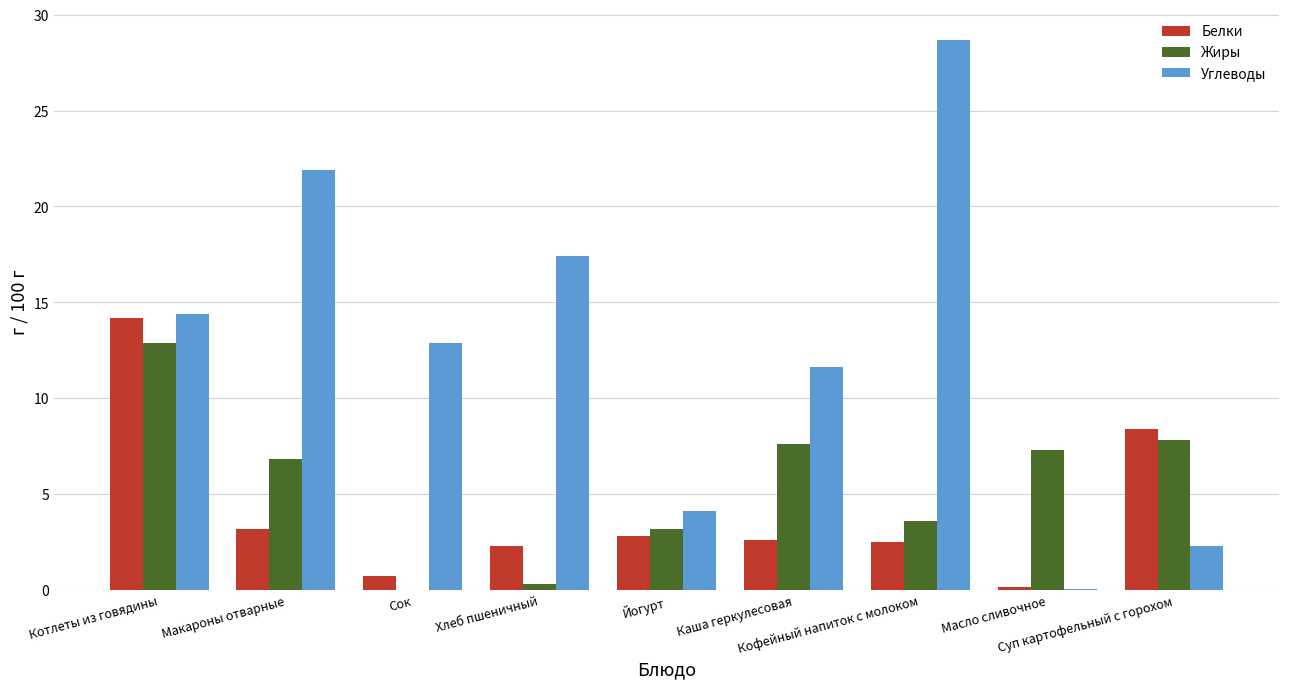

At which category is the sum across all series the highest?

Котлеты из говядины